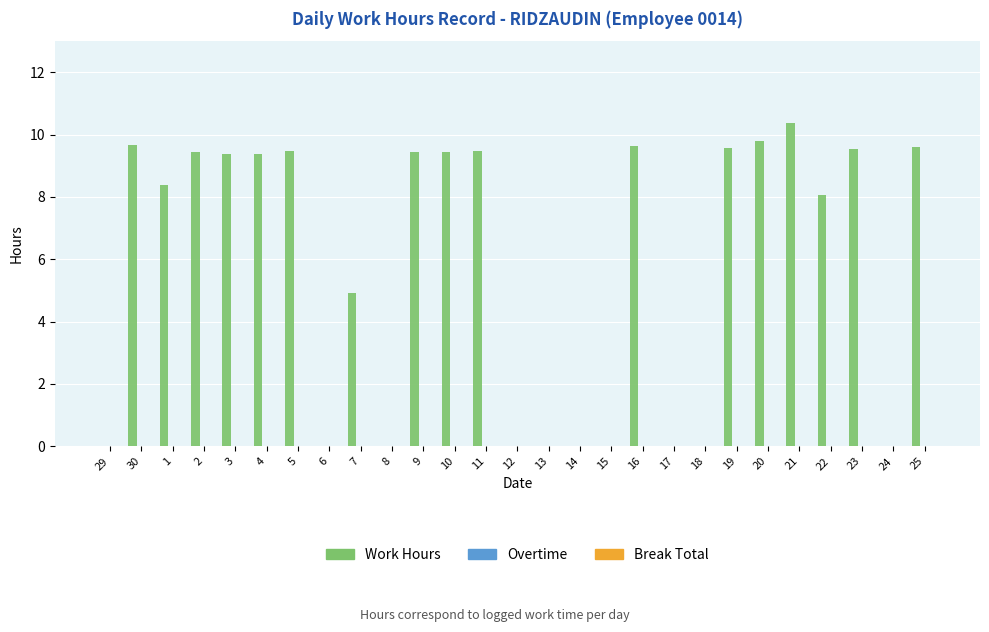

What is the maximum value shown in the chart?

10.4